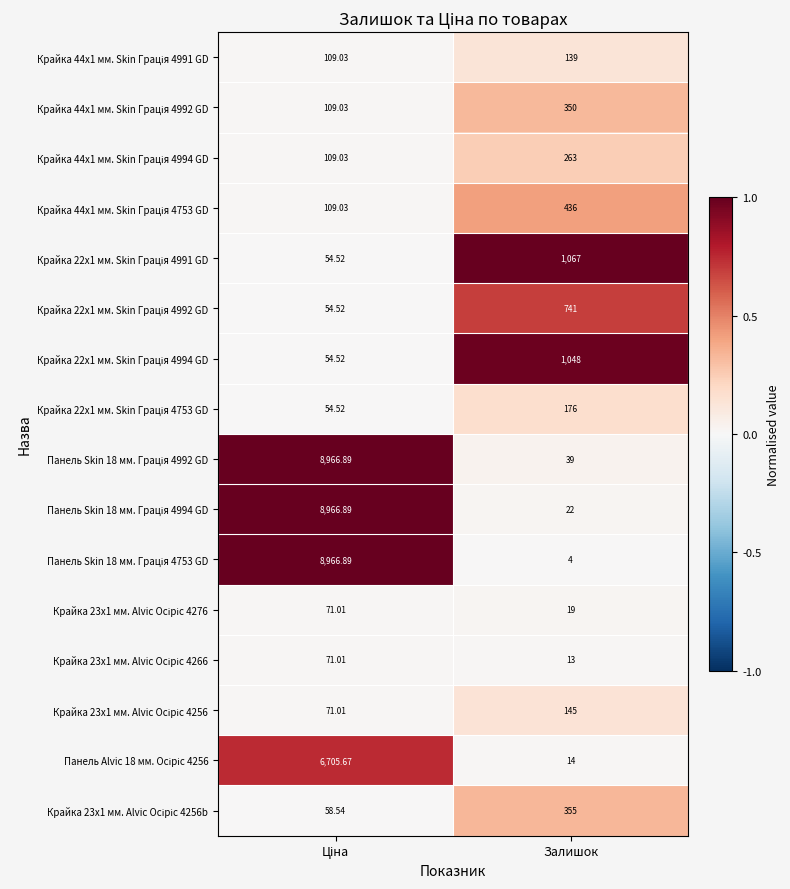

Which series has the widest spread of values?

Панель Skin 18 мм. Грація 4753 GD